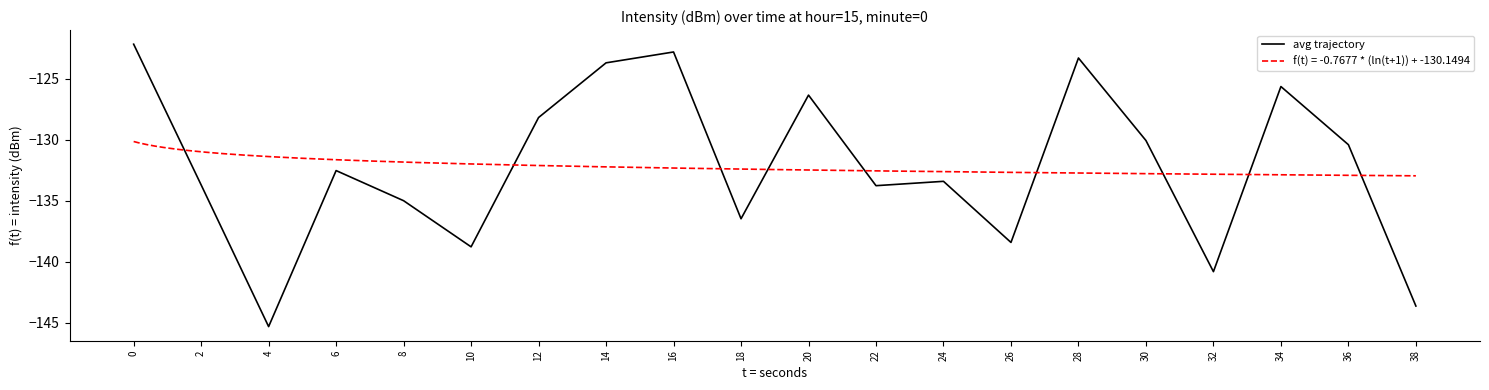

True or false: there are more than 0 points higher than both neighbors.

True